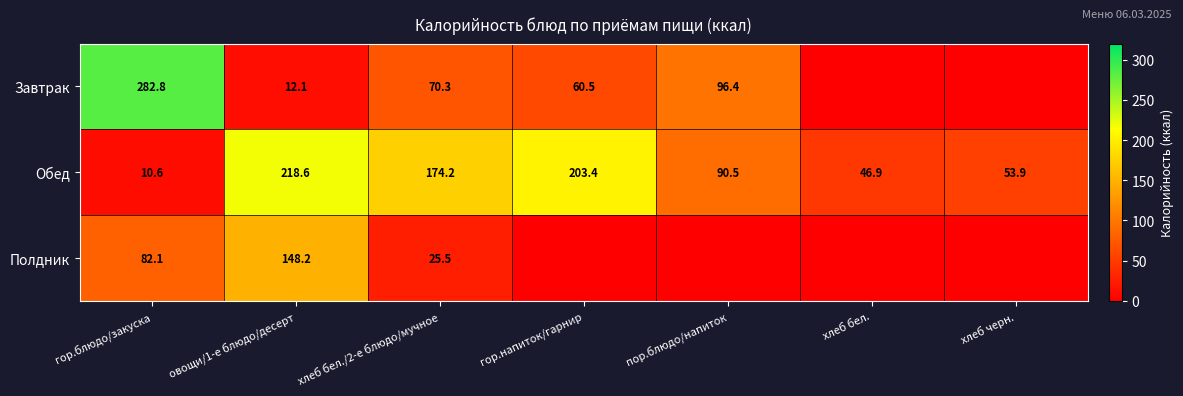

What is the highest value of the Обед series?

218.6